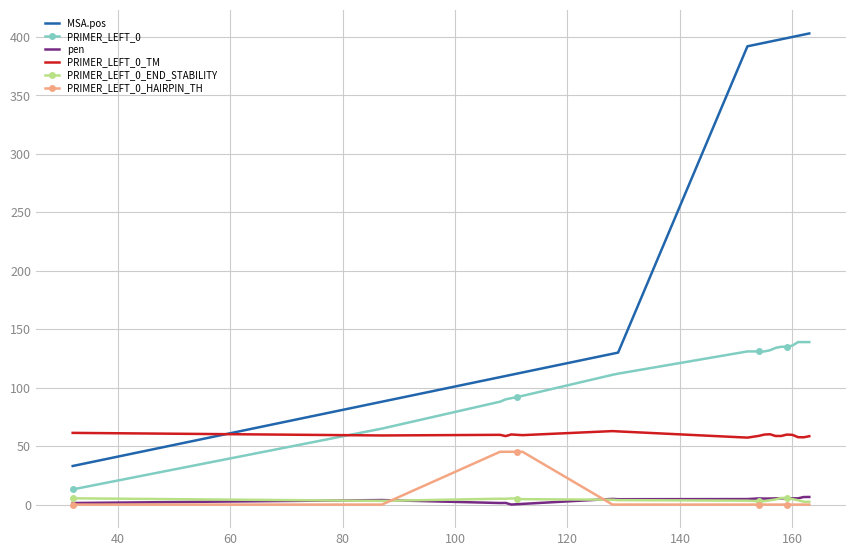

True or false: PRIMER_LEFT_0 and PRIMER_LEFT_0_HAIRPIN_TH cross at least once.

False